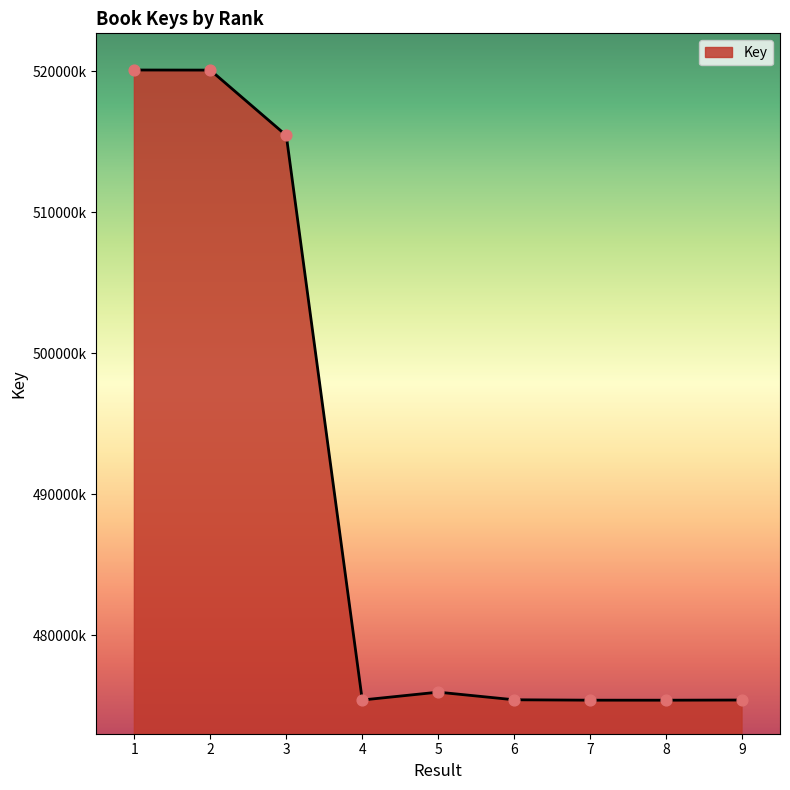

Approximately how many times larger is the value at 3 compared to 4?

1.1